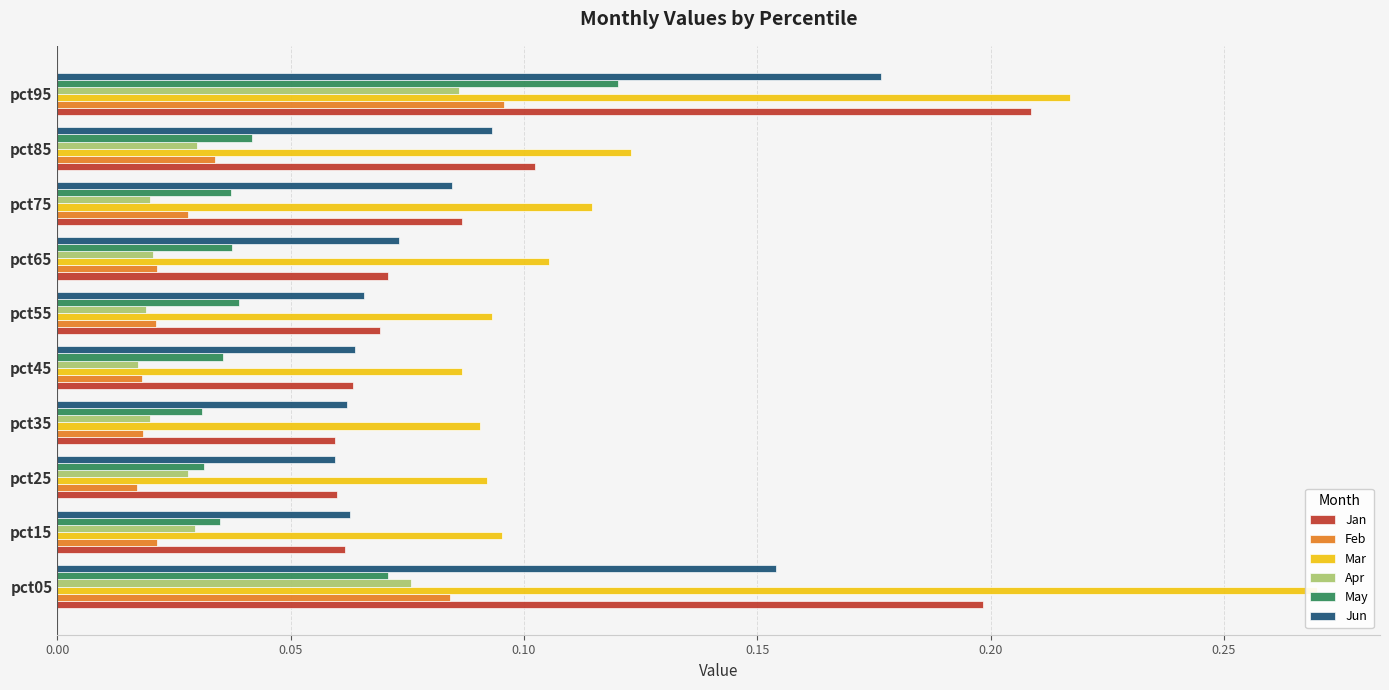

The value of May at pct35 is 0.0. True or false?

False